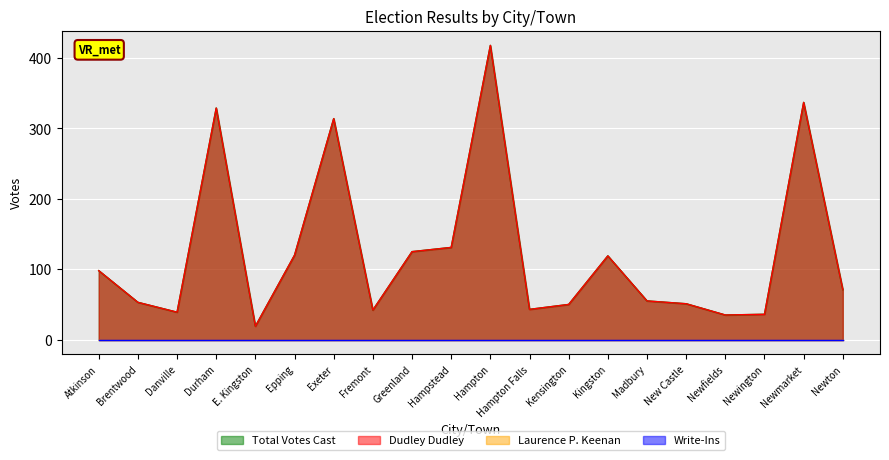

Reading left to right, extract all data points from this chart.

Dudley Dudley: 98	53	39	329	19	120	314	42	125	131	418	43	50	119	55	51	35	36	337	71
Total Votes Cast: 98	53	39	329	19	120	314	42	125	131	418	43	50	119	55	51	35	36	337	71